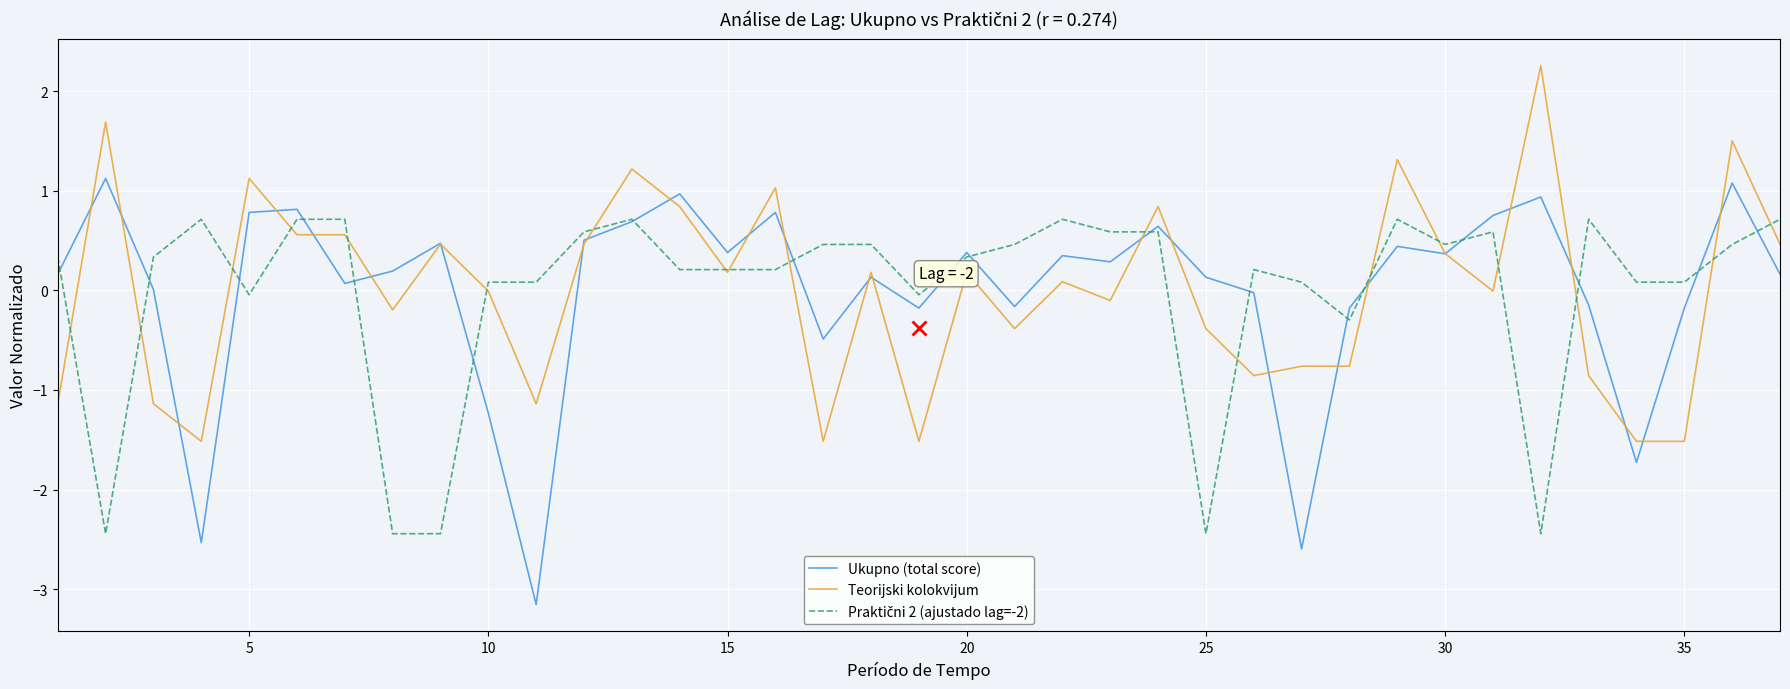

Which series has the widest spread of values?

Ukupno (total score)